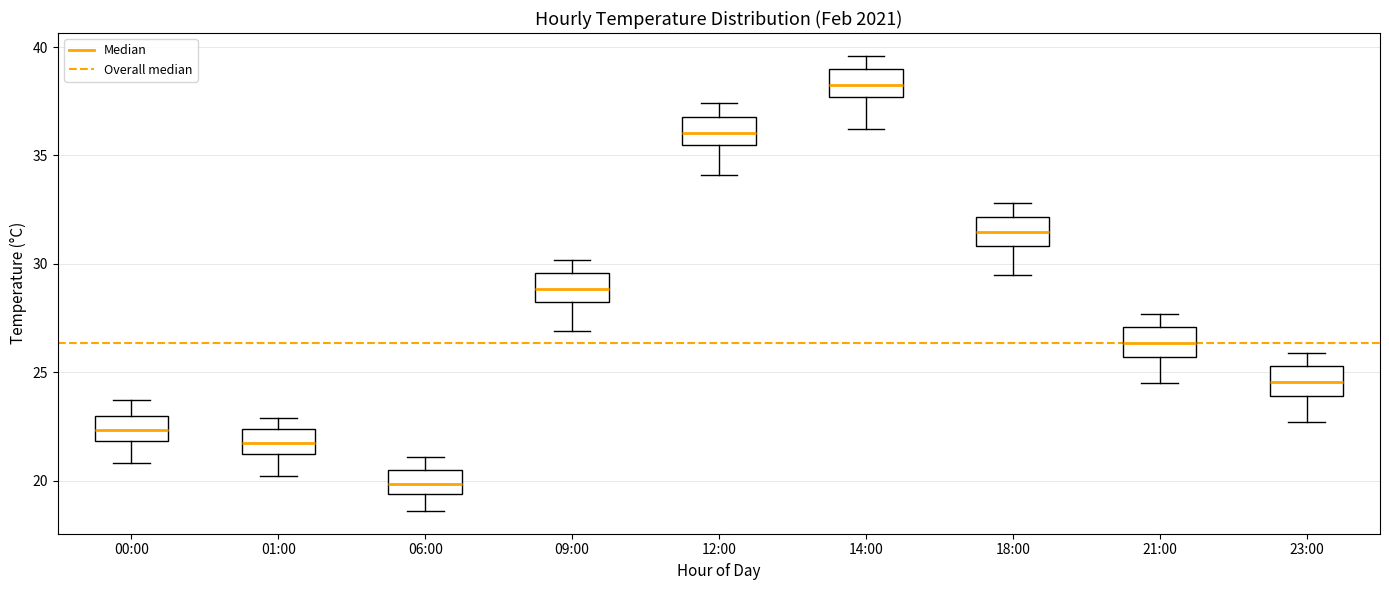

Reading left to right, transcribe this box plot: for each box, give where its median line is, the range the box spans, and where its two whiskers end, as read against the y-axis. The values are not printed on the chart, so give them approximately, as read against the axis.

00:00: median 22.5, box 22.0 to 23.0, whiskers 21.0 to 23.5
01:00: median 22.0, box 21.0 to 22.5, whiskers 20.0 to 23.0
06:00: median 20.0, box 19.5 to 20.5, whiskers 18.5 to 21.0
09:00: median 29.0, box 28.0 to 29.5, whiskers 27.0 to 30.0
12:00: median 36.0, box 35.5 to 37.0, whiskers 34.0 to 37.5
14:00: median 38.5, box 37.5 to 39.0, whiskers 36.0 to 39.5
18:00: median 31.5, box 31.0 to 32.0, whiskers 29.5 to 33.0
21:00: median 26.5, box 25.5 to 27.0, whiskers 24.5 to 27.5
23:00: median 24.5, box 24.0 to 25.5, whiskers 22.5 to 26.0